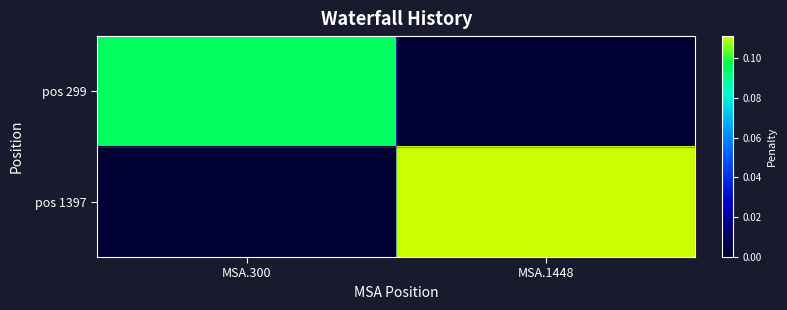

Reading left to right, list all the values displayed in this chart.

pos 299: MSA.300=0.1	MSA.1448=0.0
pos 1397: MSA.300=0.0	MSA.1448=0.1